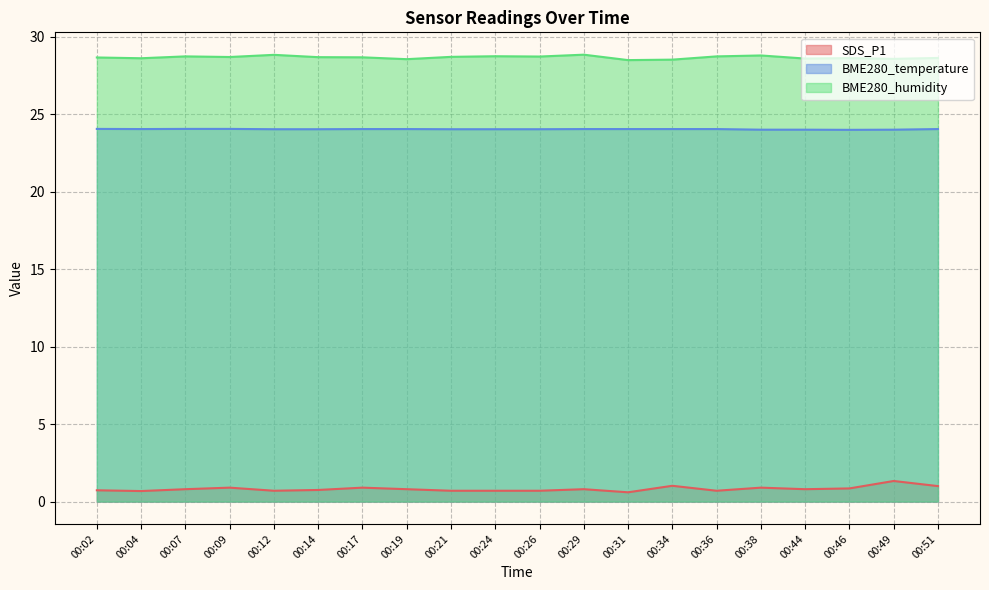

True or false: SDS_P1 and BME280_humidity intersect in this chart.

False